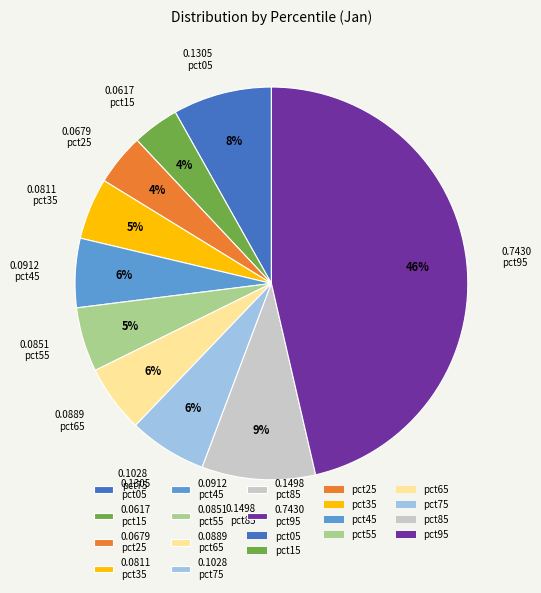

To the nearest percent, what percentage of the pie is 0.7430 pct95?

46%